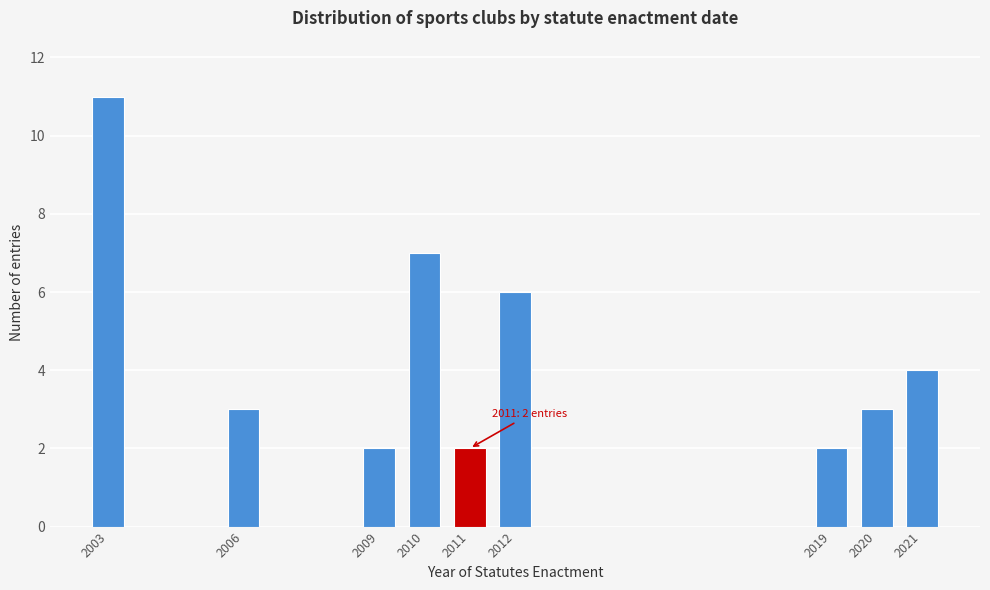

Reading left to right, list all the values displayed in this chart.

11	3	2	7	2	6	2	3	4